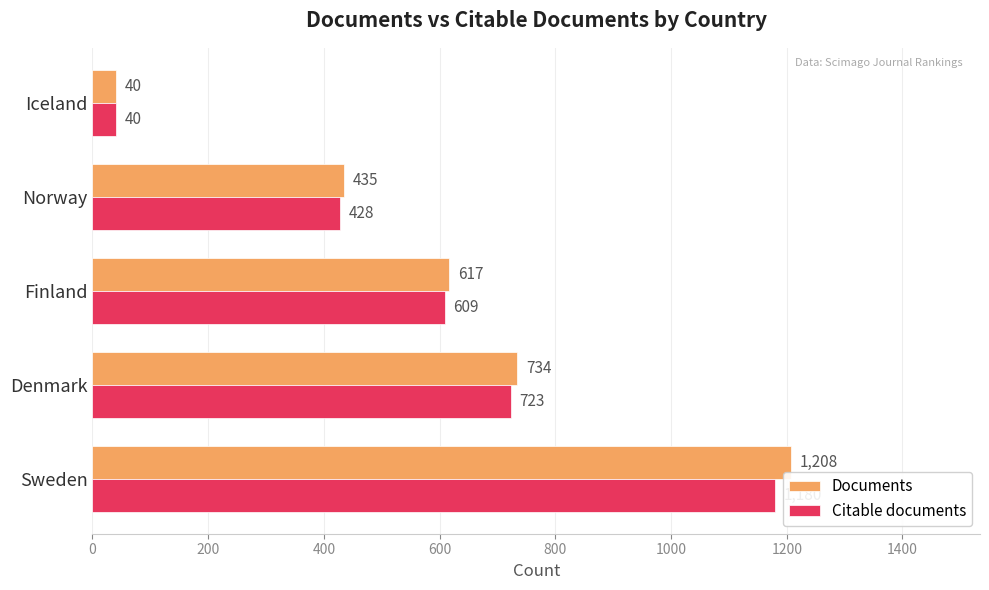

Is the value of Citable documents at Denmark greater than the value of Documents at Denmark?

No